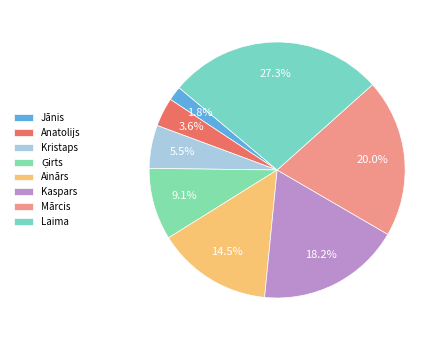

The Anatolijs slice represents 4% of the pie. True or false?

True